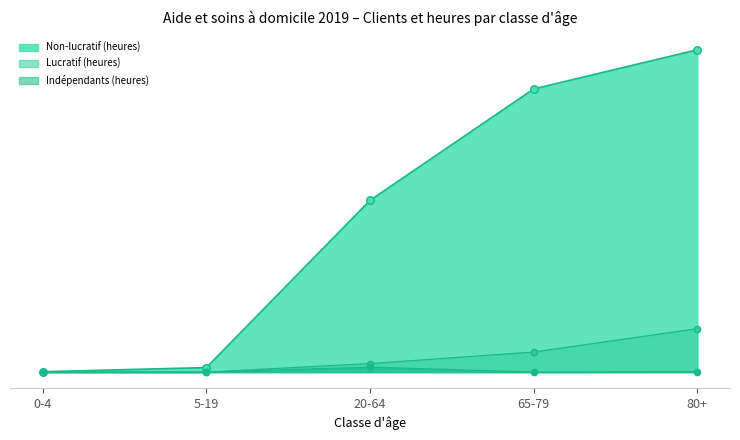

Is the value of Non-lucratif (clients) at 65-79 greater than the value of Indépendants (clients) at 65-79?

Yes